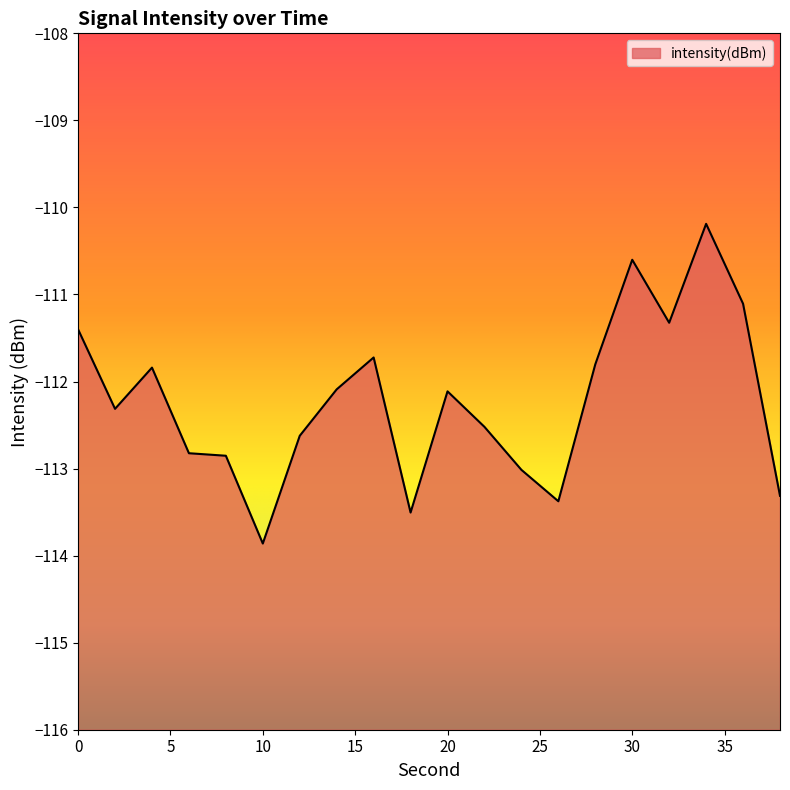

What is the minimum value shown in the chart?

-113.9